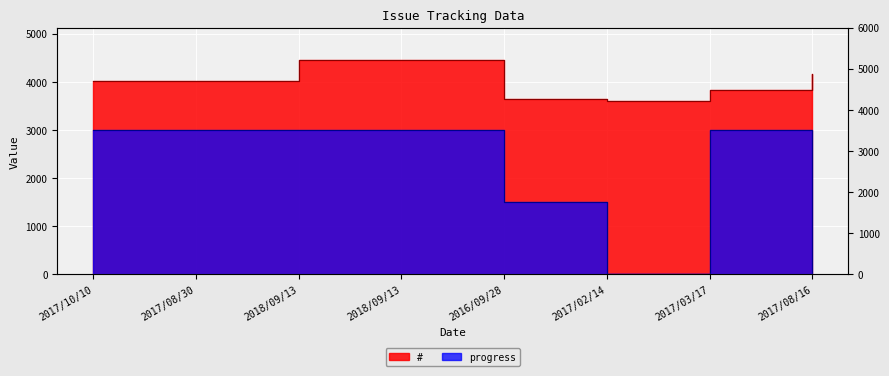

True or false: # and progress intersect in this chart.

False